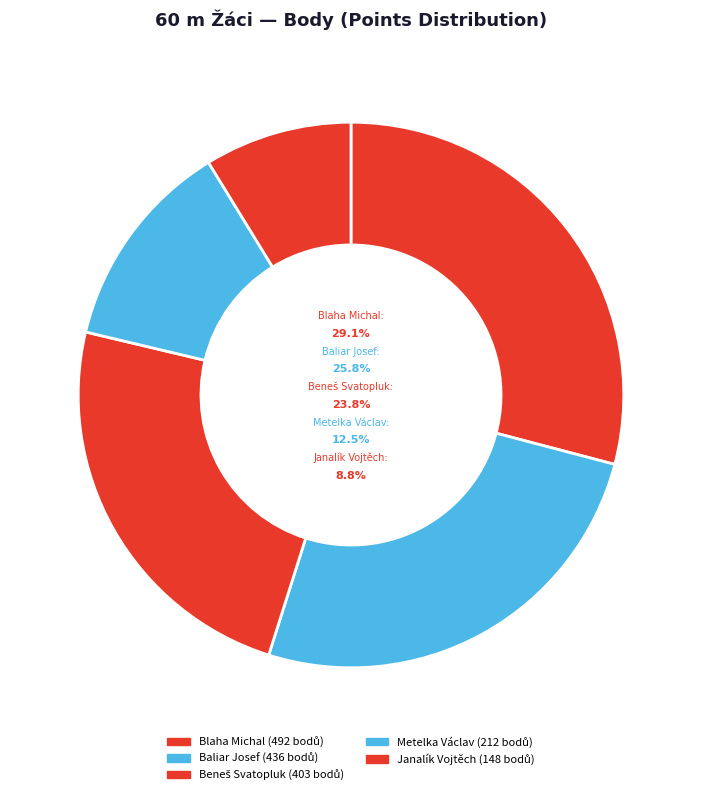

Rank the categories by value from lowest to highest.

Janalík Vojtěch, Metelka Václav, Beneš Svatopluk, Baliar Josef, Blaha Michal